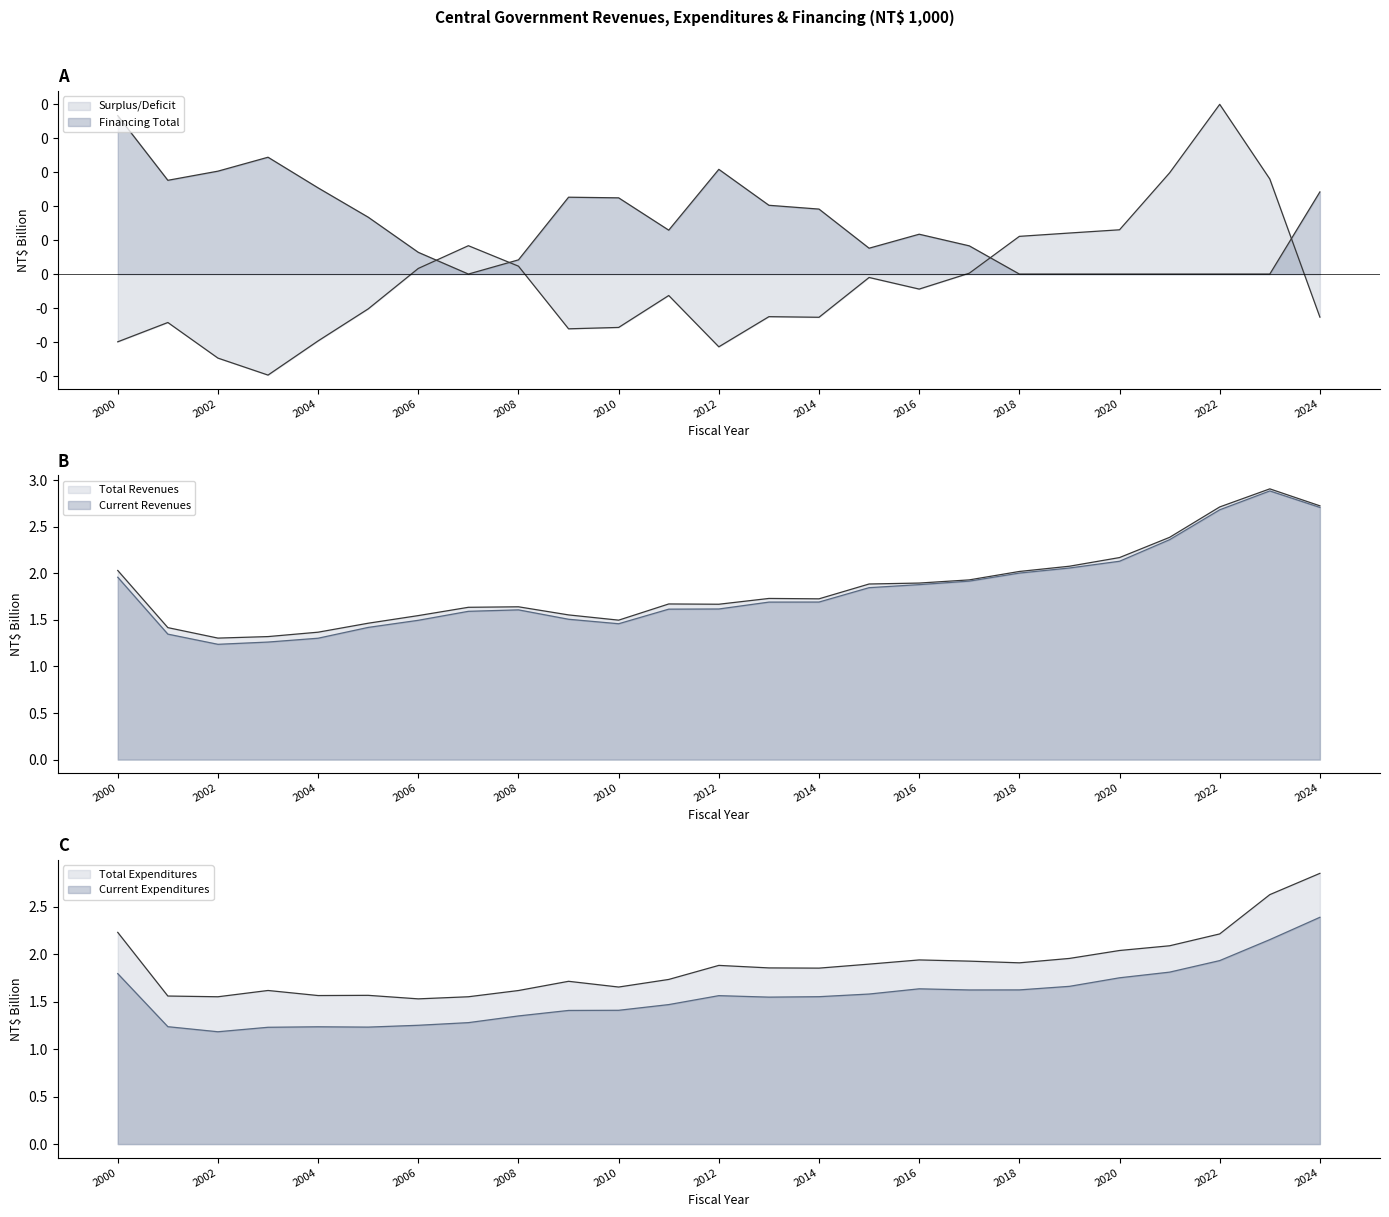

True or false: Financing Total and Current Expenditures cross at least once.

False